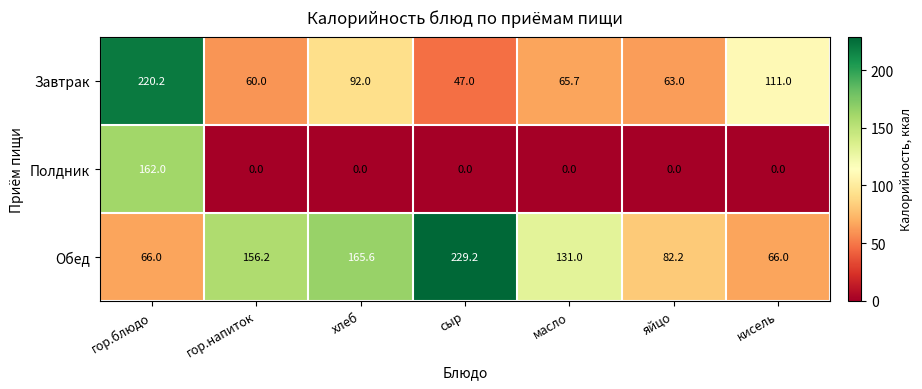

List the series in order of their peak value, highest first.

Обед, Завтрак, Полдник